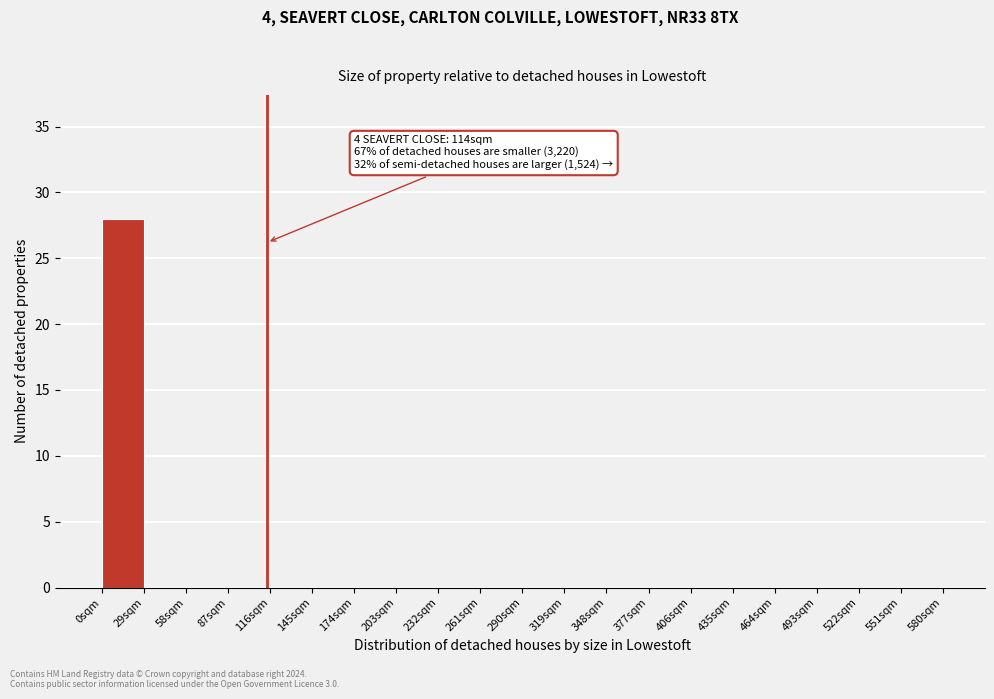

Over which range of the x-axis is the bar tallest?

0 to 29